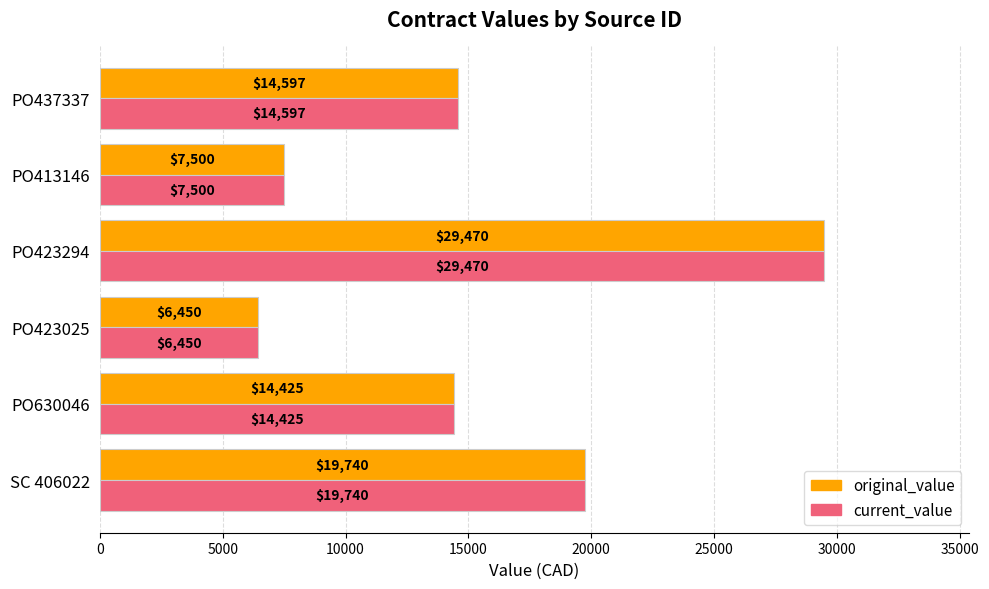

List the labels in order of original_value value, largest first.

PO423294, SC 406022, PO437337, PO630046, PO413146, PO423025